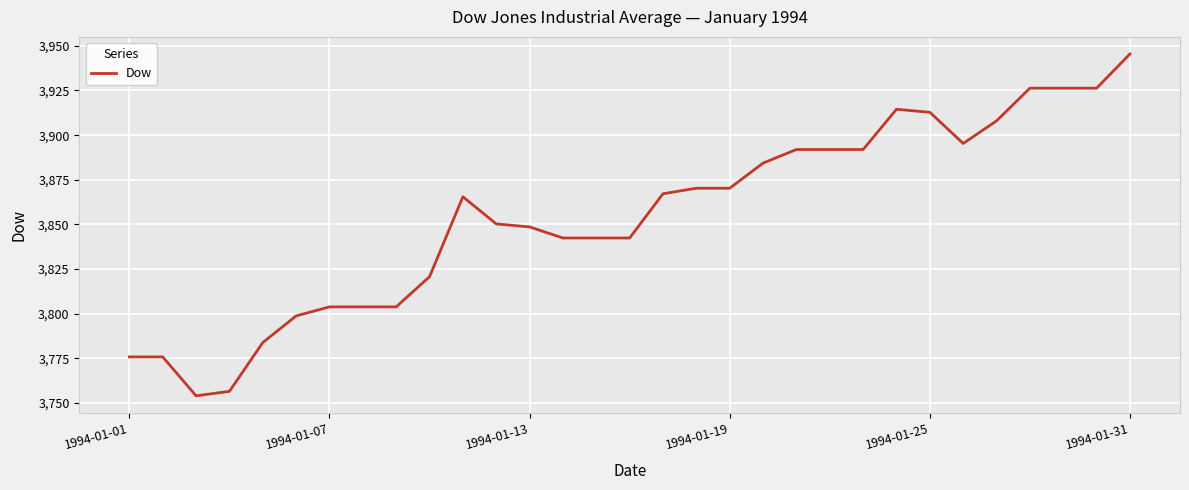

Reading right to left, list all the values displayed in this chart.

3945.4	3926.3	3926.3	3926.3	3908.0	3895.3	3912.8	3914.5	3892.0	3892.0	3892.0	3884.4	3870.3	3870.3	3867.2	3842.4	3842.4	3842.4	3848.6	3850.3	3865.5	3820.8	3803.9	3803.9	3803.9	3798.8	3783.9	3756.6	3754.1	3775.9	3775.9